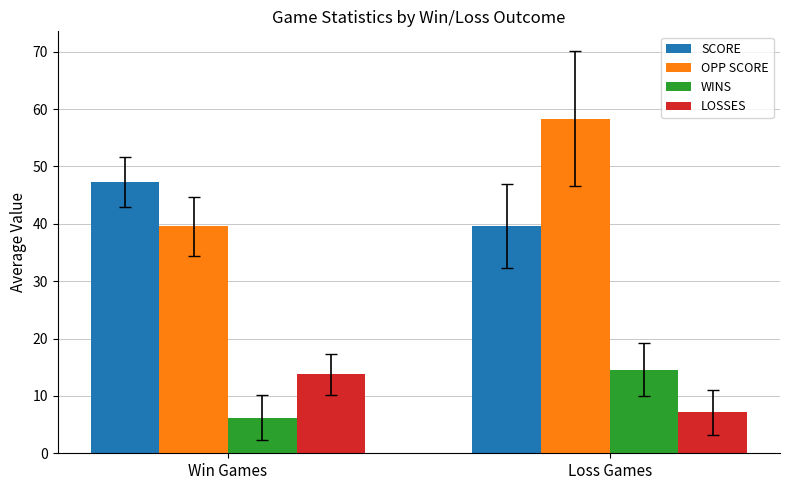

Which category has the highest value in the SCORE series?

Win Games